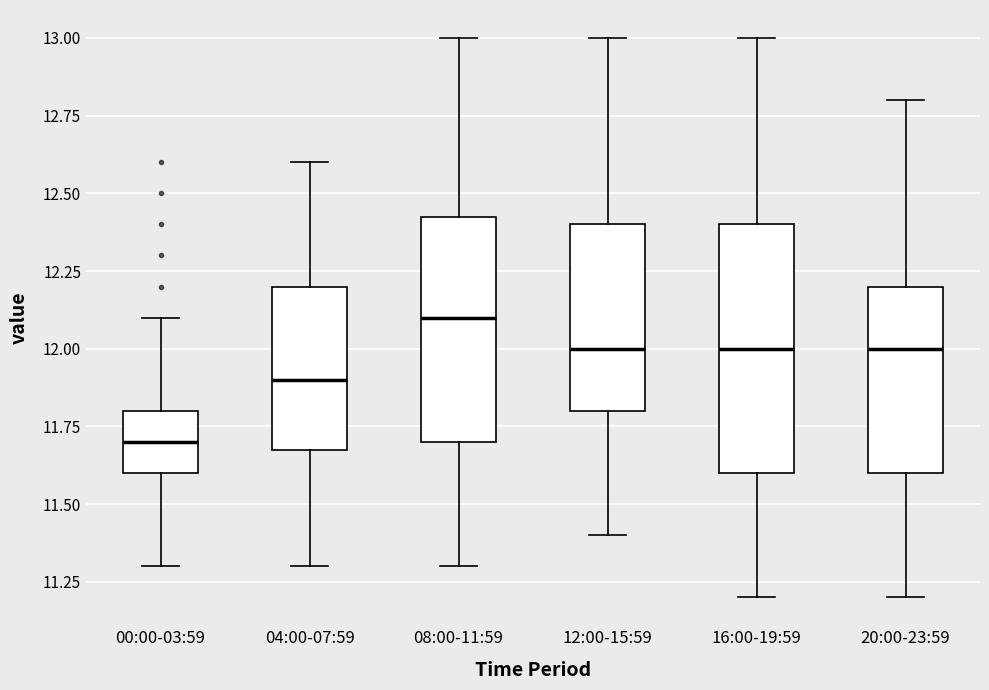

Comparing the boxes themselves (not the whiskers), which one is the tallest?

16:00-19:59